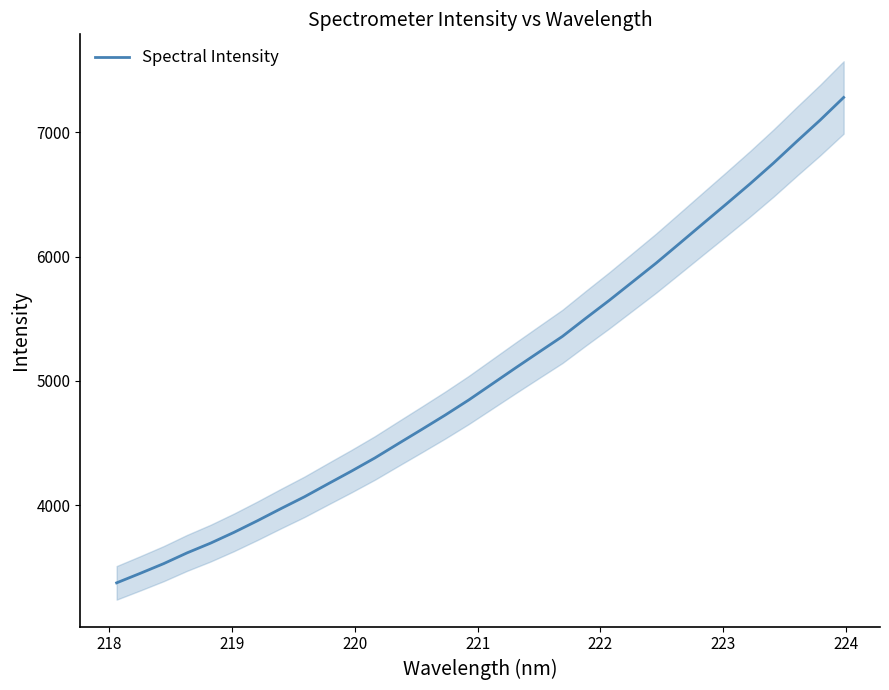

What is the minimum value for Spectral Intensity?

3376.2